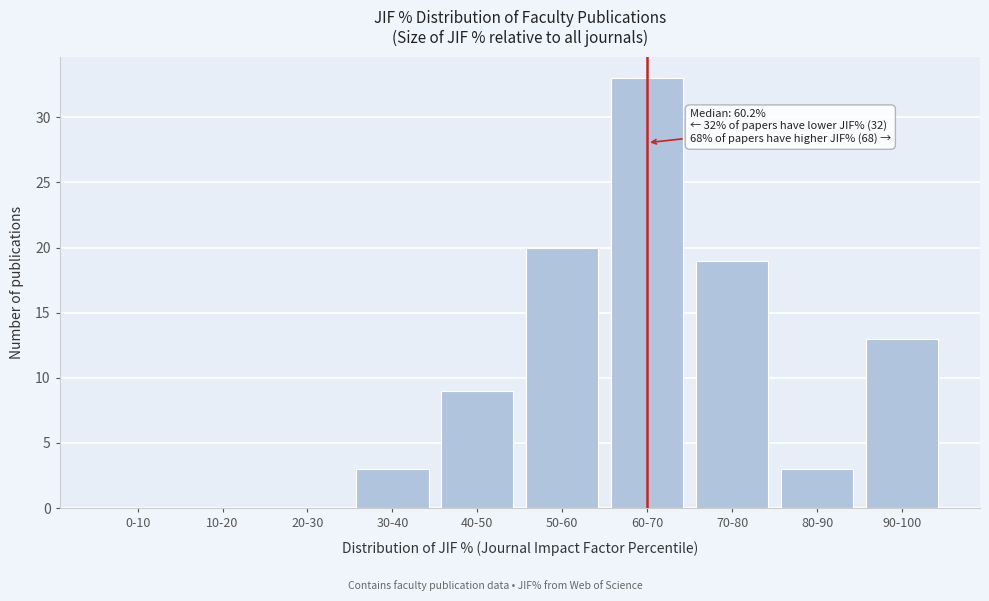

Reading left to right, list all the values displayed in this chart.

0-10=0	10-20=0	20-30=0	30-40=3	40-50=9	50-60=20	60-70=33	70-80=19	80-90=3	90-100=13